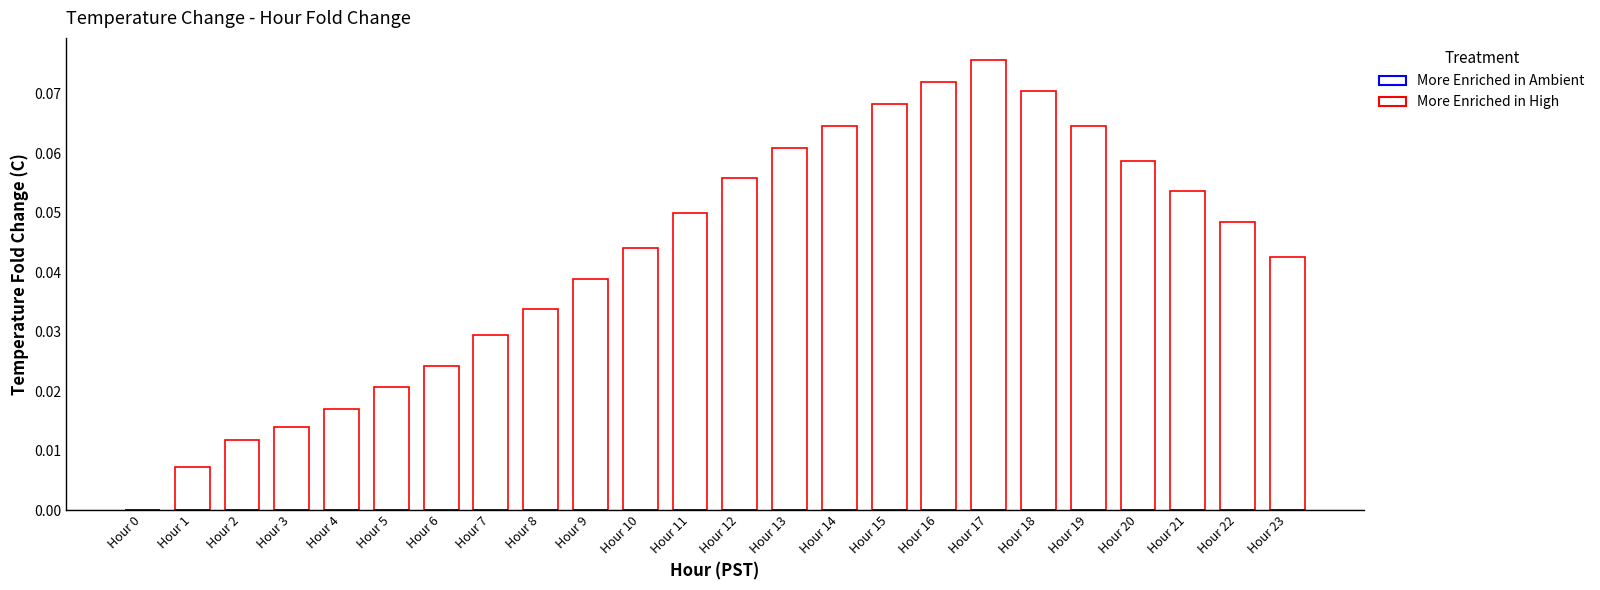

How many values exceed 0?

23